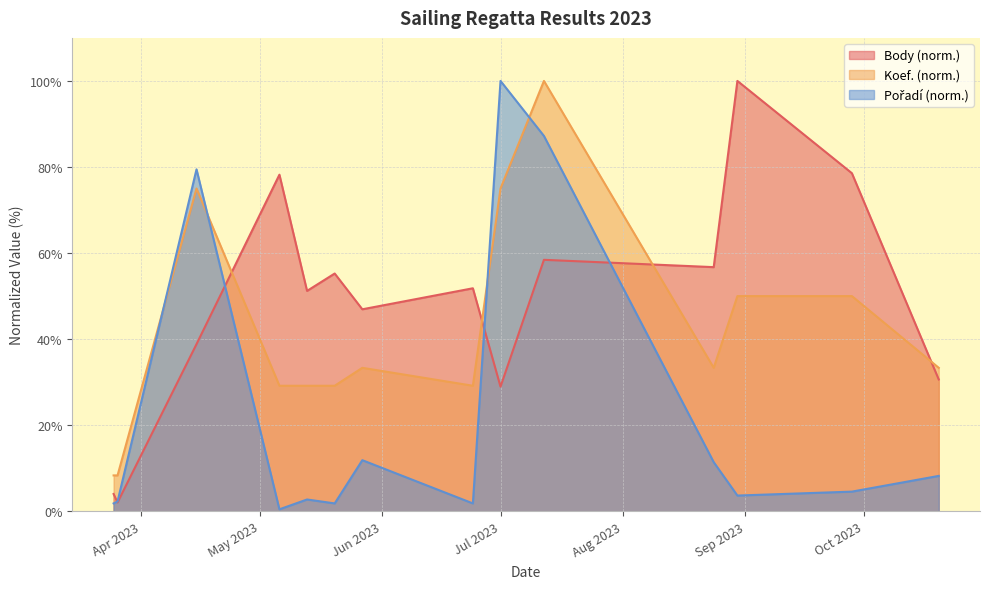

Where is the first local minimum for Pořadí?

2023-05-06